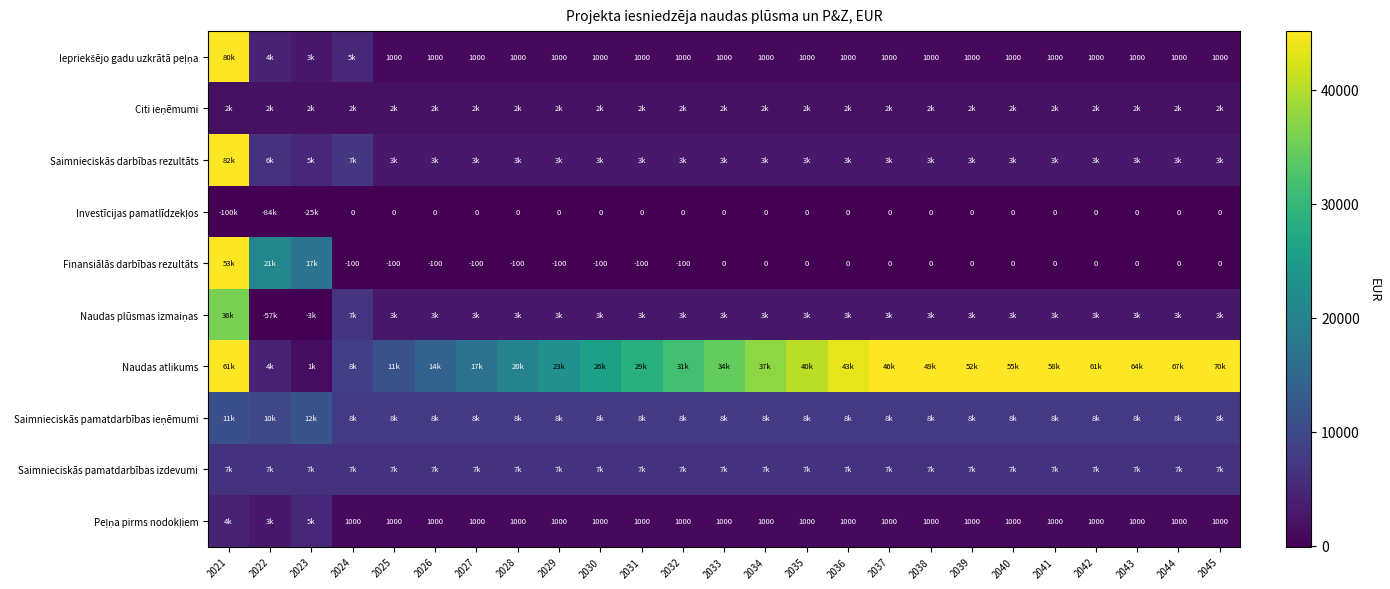

What is the difference between the maximum and minimum values in the Finansiālās darbības rezultāts series?

53458.8